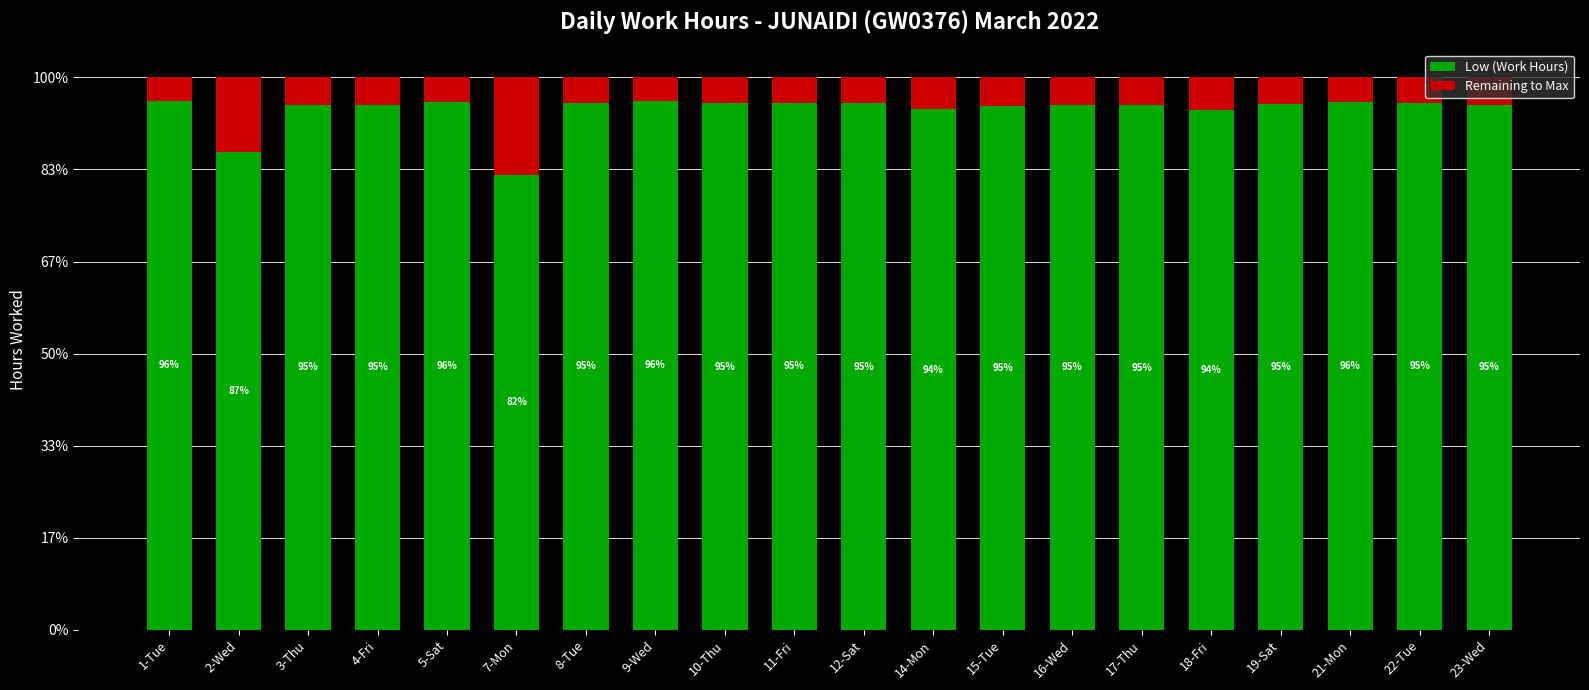

Is it true that Low (Work Hours) equals 4.6 at 1-Tue?

False